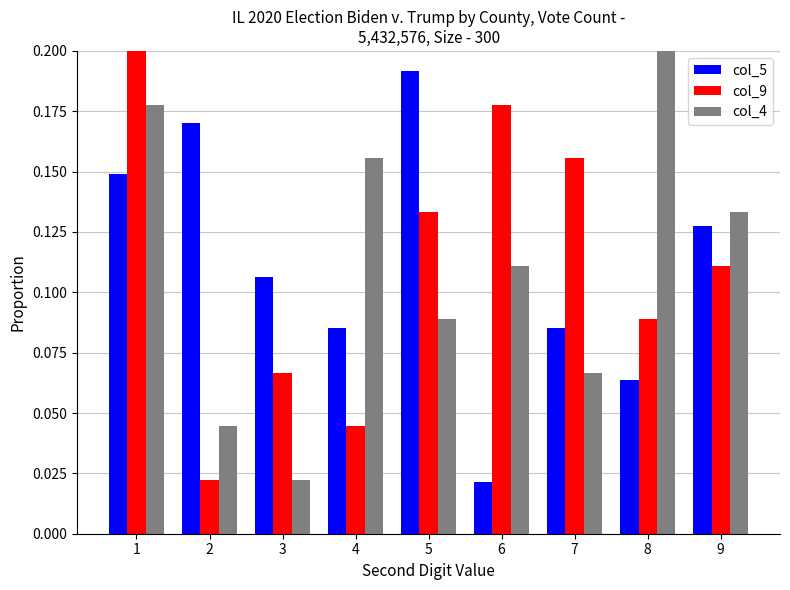

Is it true that col_5 equals 0.2 at 2?

True